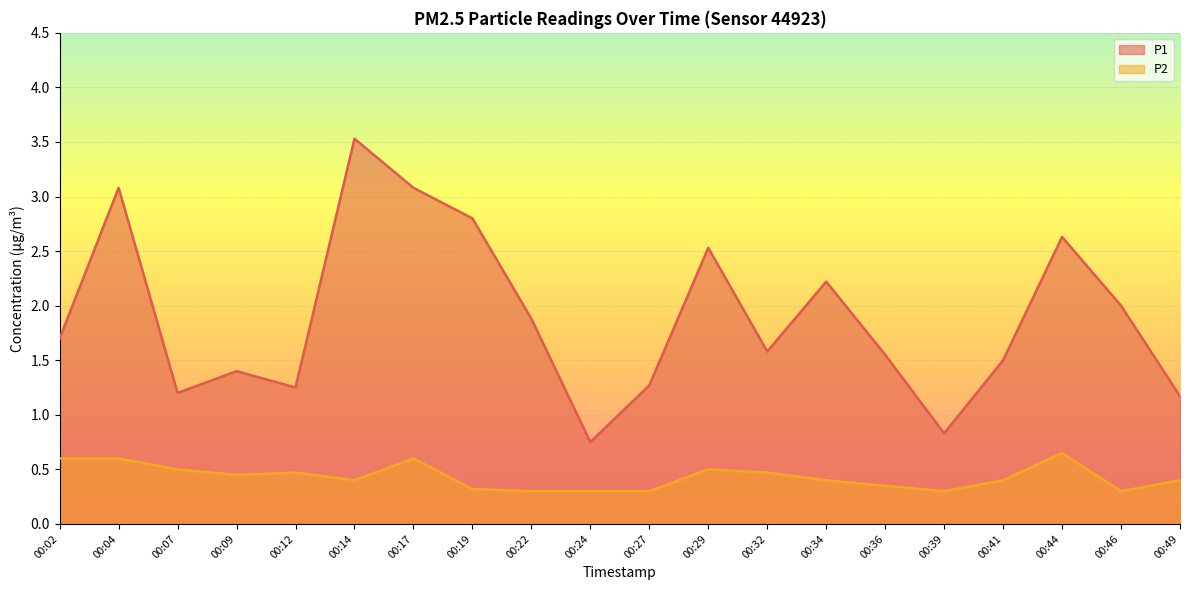

Which series has the largest range (max minus min)?

P1